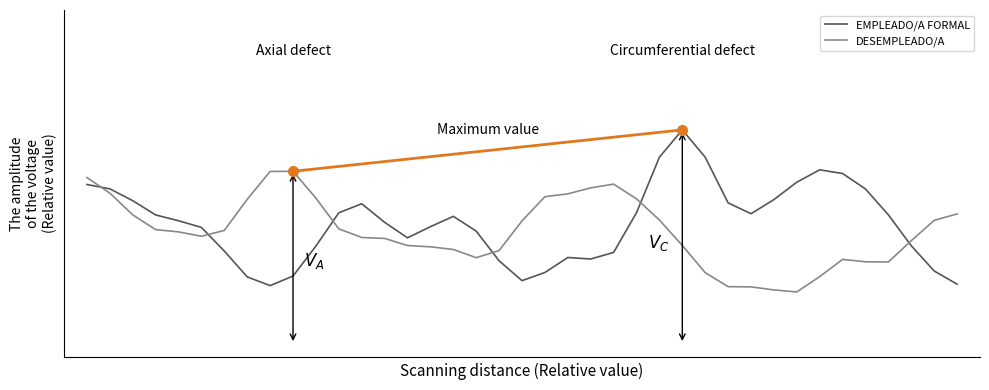

Does the chart have visible grid lines?

No